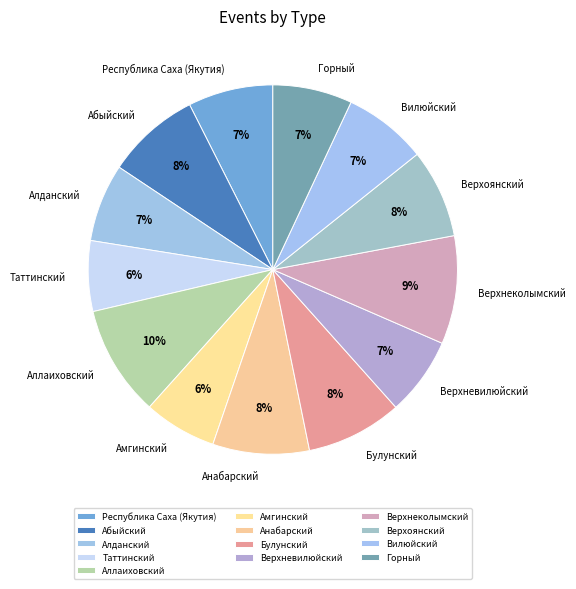

Combined, do Абыйский and Алданский account for over 50%?

No